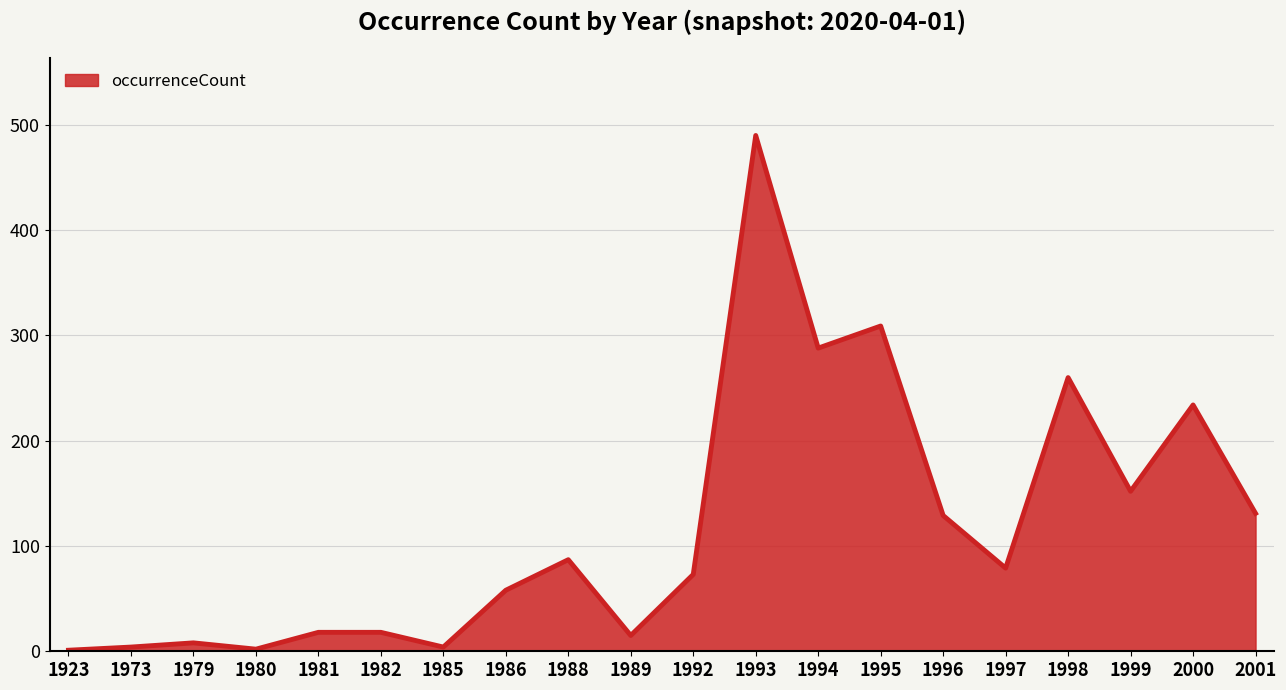

What is the change in value from 1973 to 2001?

+127